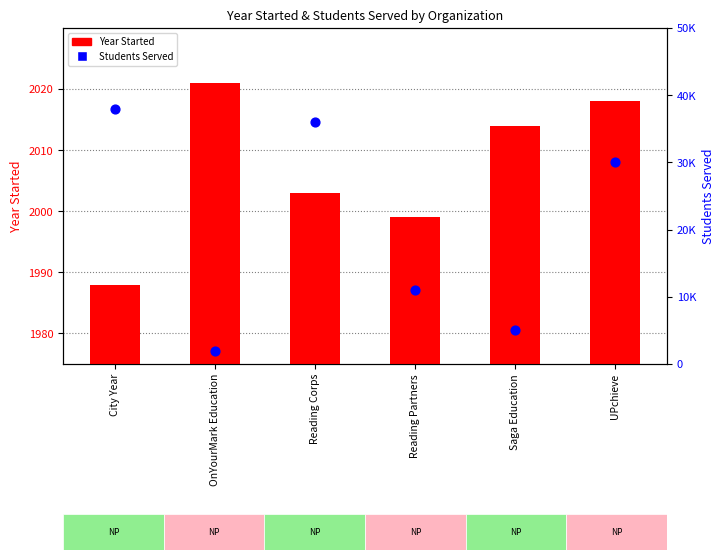

What are all the series names shown in the legend?

Year Started, Students Served